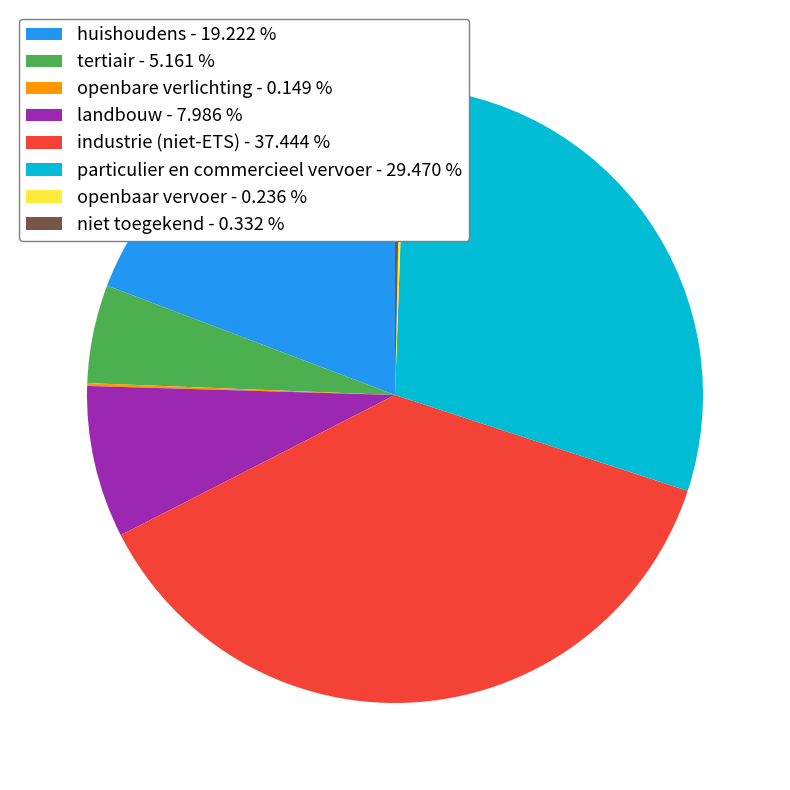

The industrie (niet-ETS) slice represents 31% of the pie. True or false?

False